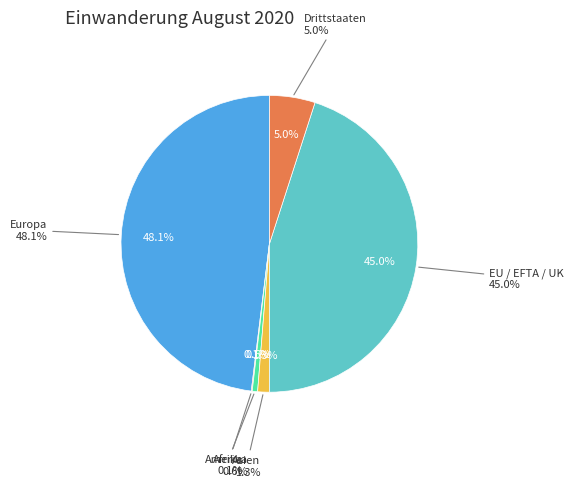

Do Ozeanien and Europa together represent more than half of the pie?

No